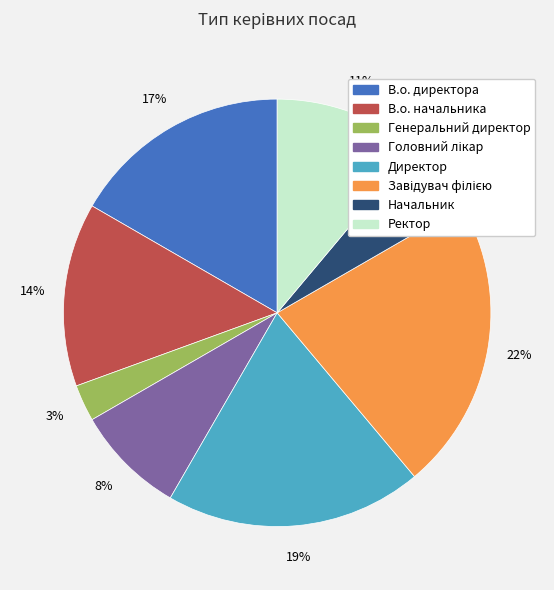

To the nearest percent, what is the combined percentage of Начальник and Ректор?

17%